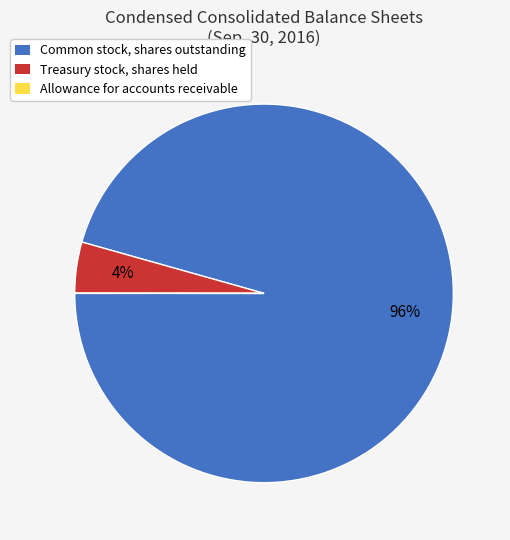

Which slice is the largest?

Common stock, shares outstanding